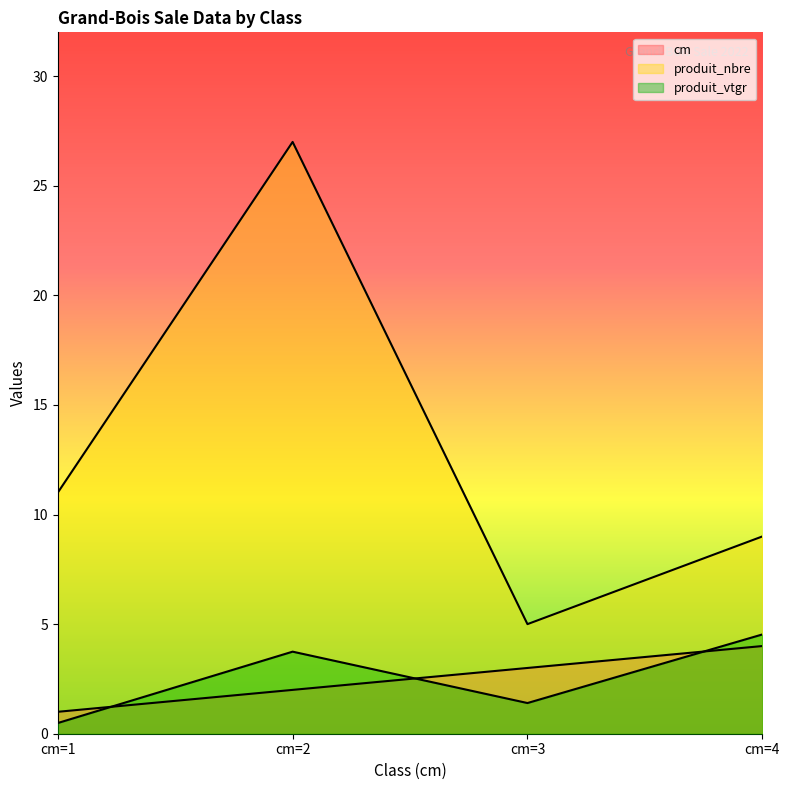

How many categories are shown in the chart?

4